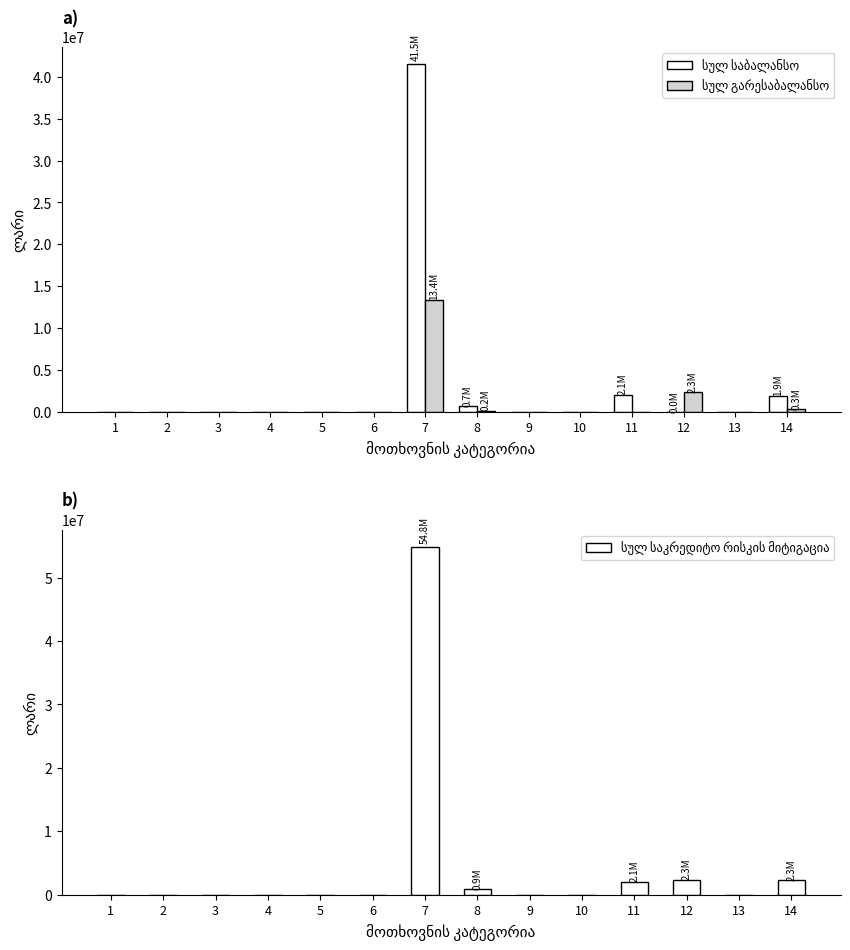

The value of სულ გარესაბალანსო at 7 is 9161741.8. True or false?

False